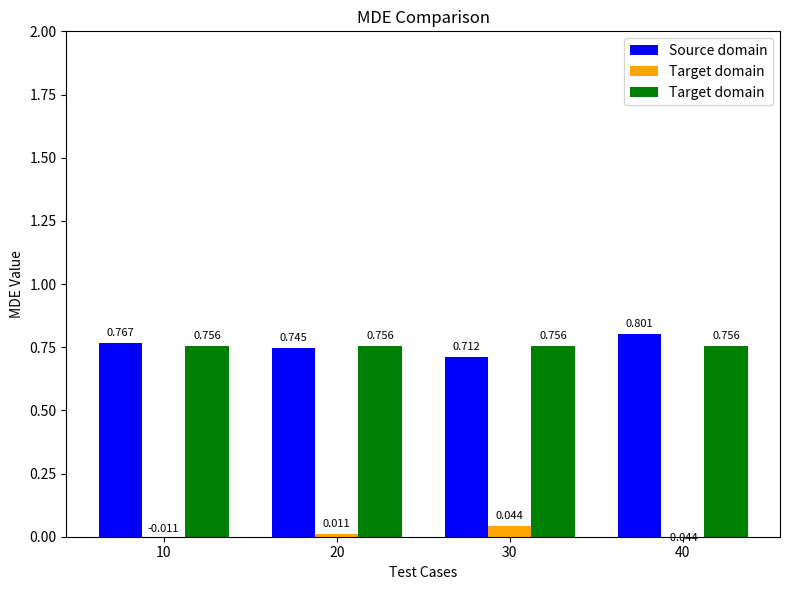

What is the maximum value shown in the chart?

0.8